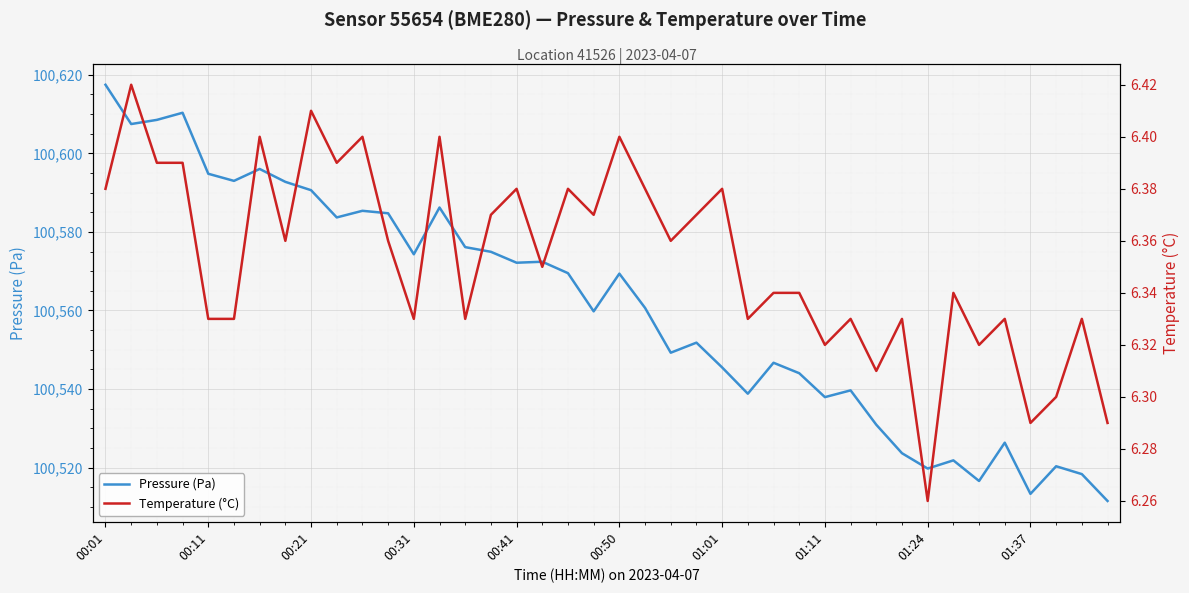

Count the number of categories in the chart.

40